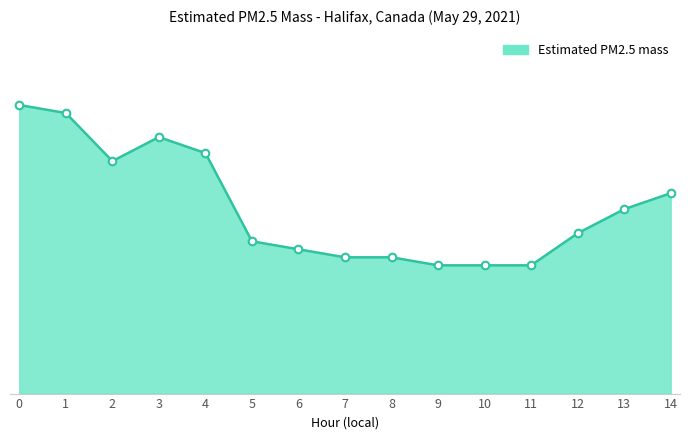

What is the change in value from 6 to 8?

-0.1